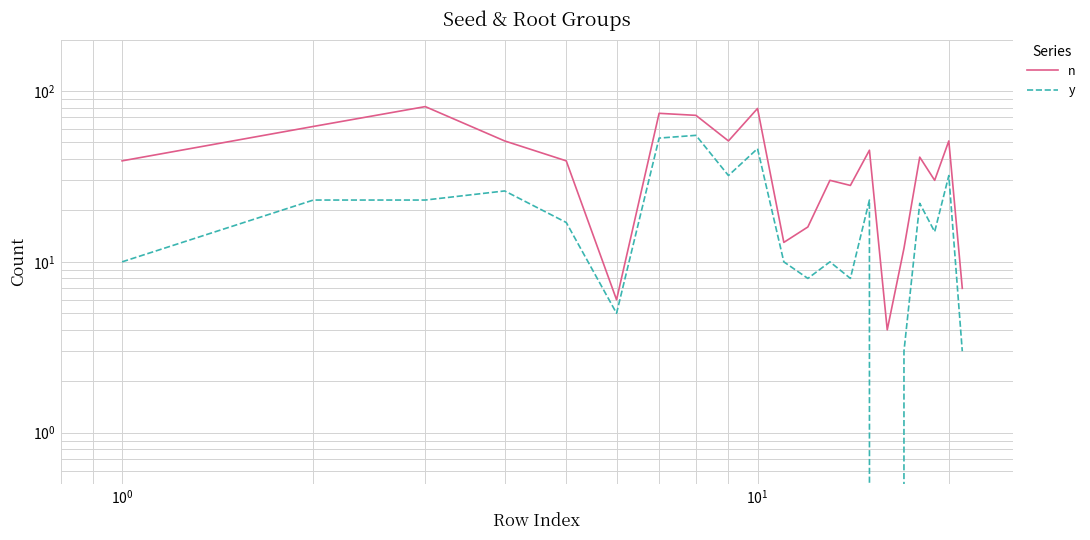

How many lines are shown in the chart?

2